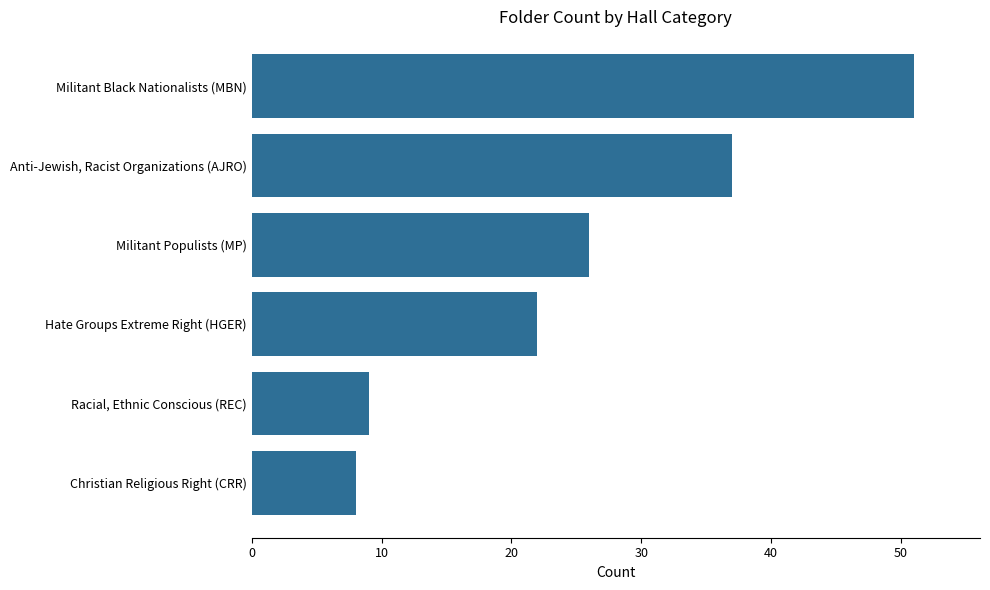

Rank the categories by value from highest to lowest.

Militant Black Nationalists (MBN), Anti-Jewish, Racist Organizations (AJRO), Militant Populists (MP), Hate Groups Extreme Right (HGER), Racial, Ethnic Conscious (REC), Christian Religious Right (CRR)